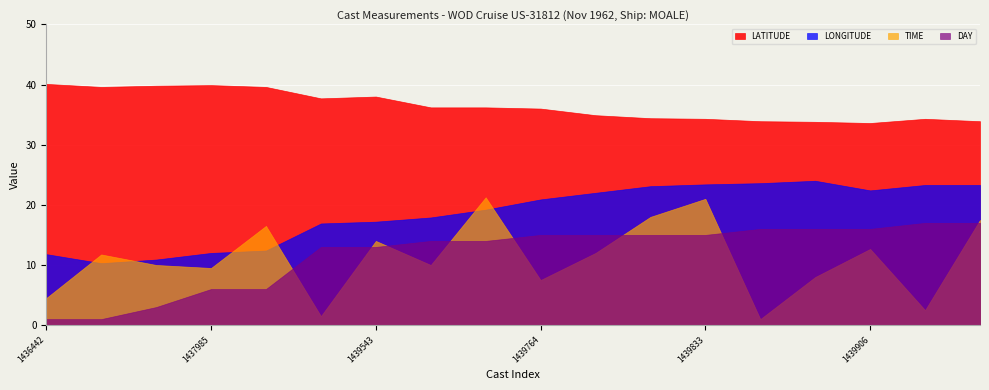

Is the value of LATITUDE at 1438051 greater than the value of LONGITUDE at 1439764?

Yes